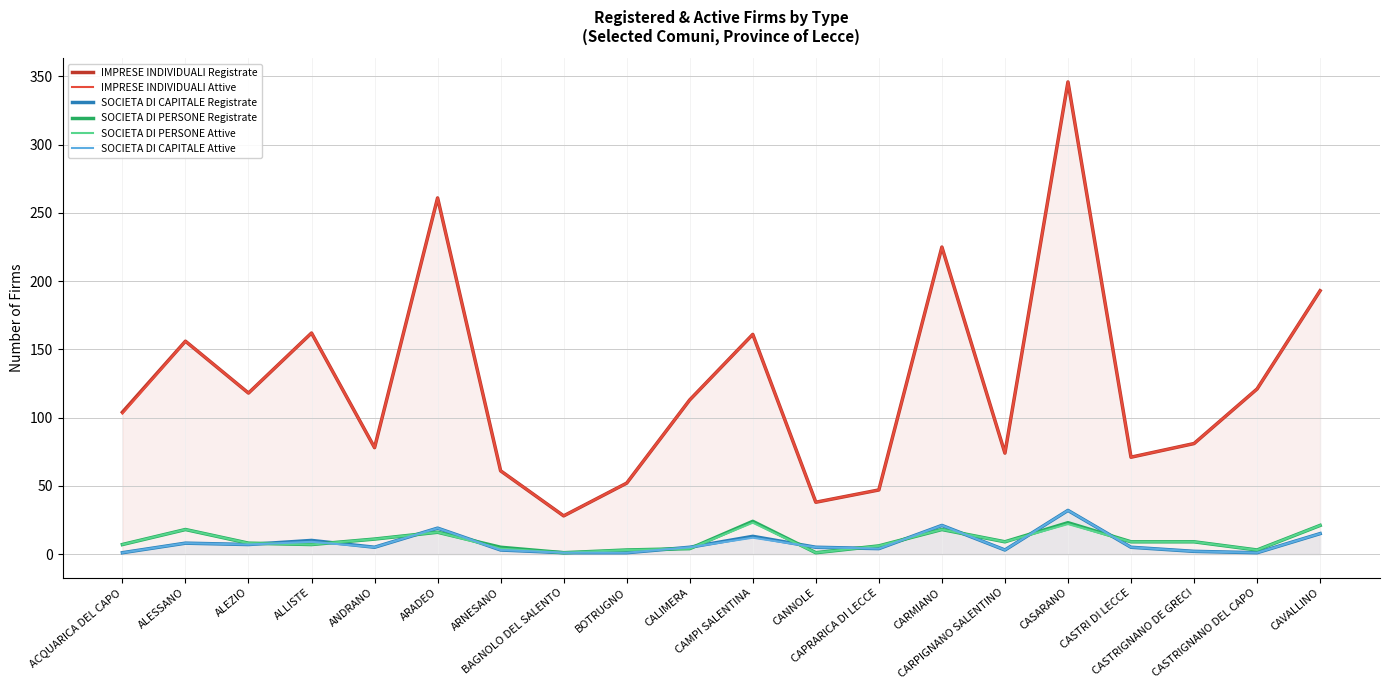

Where is the first local minimum for IMPRESE INDIVIDUALI Attive?

ALEZIO